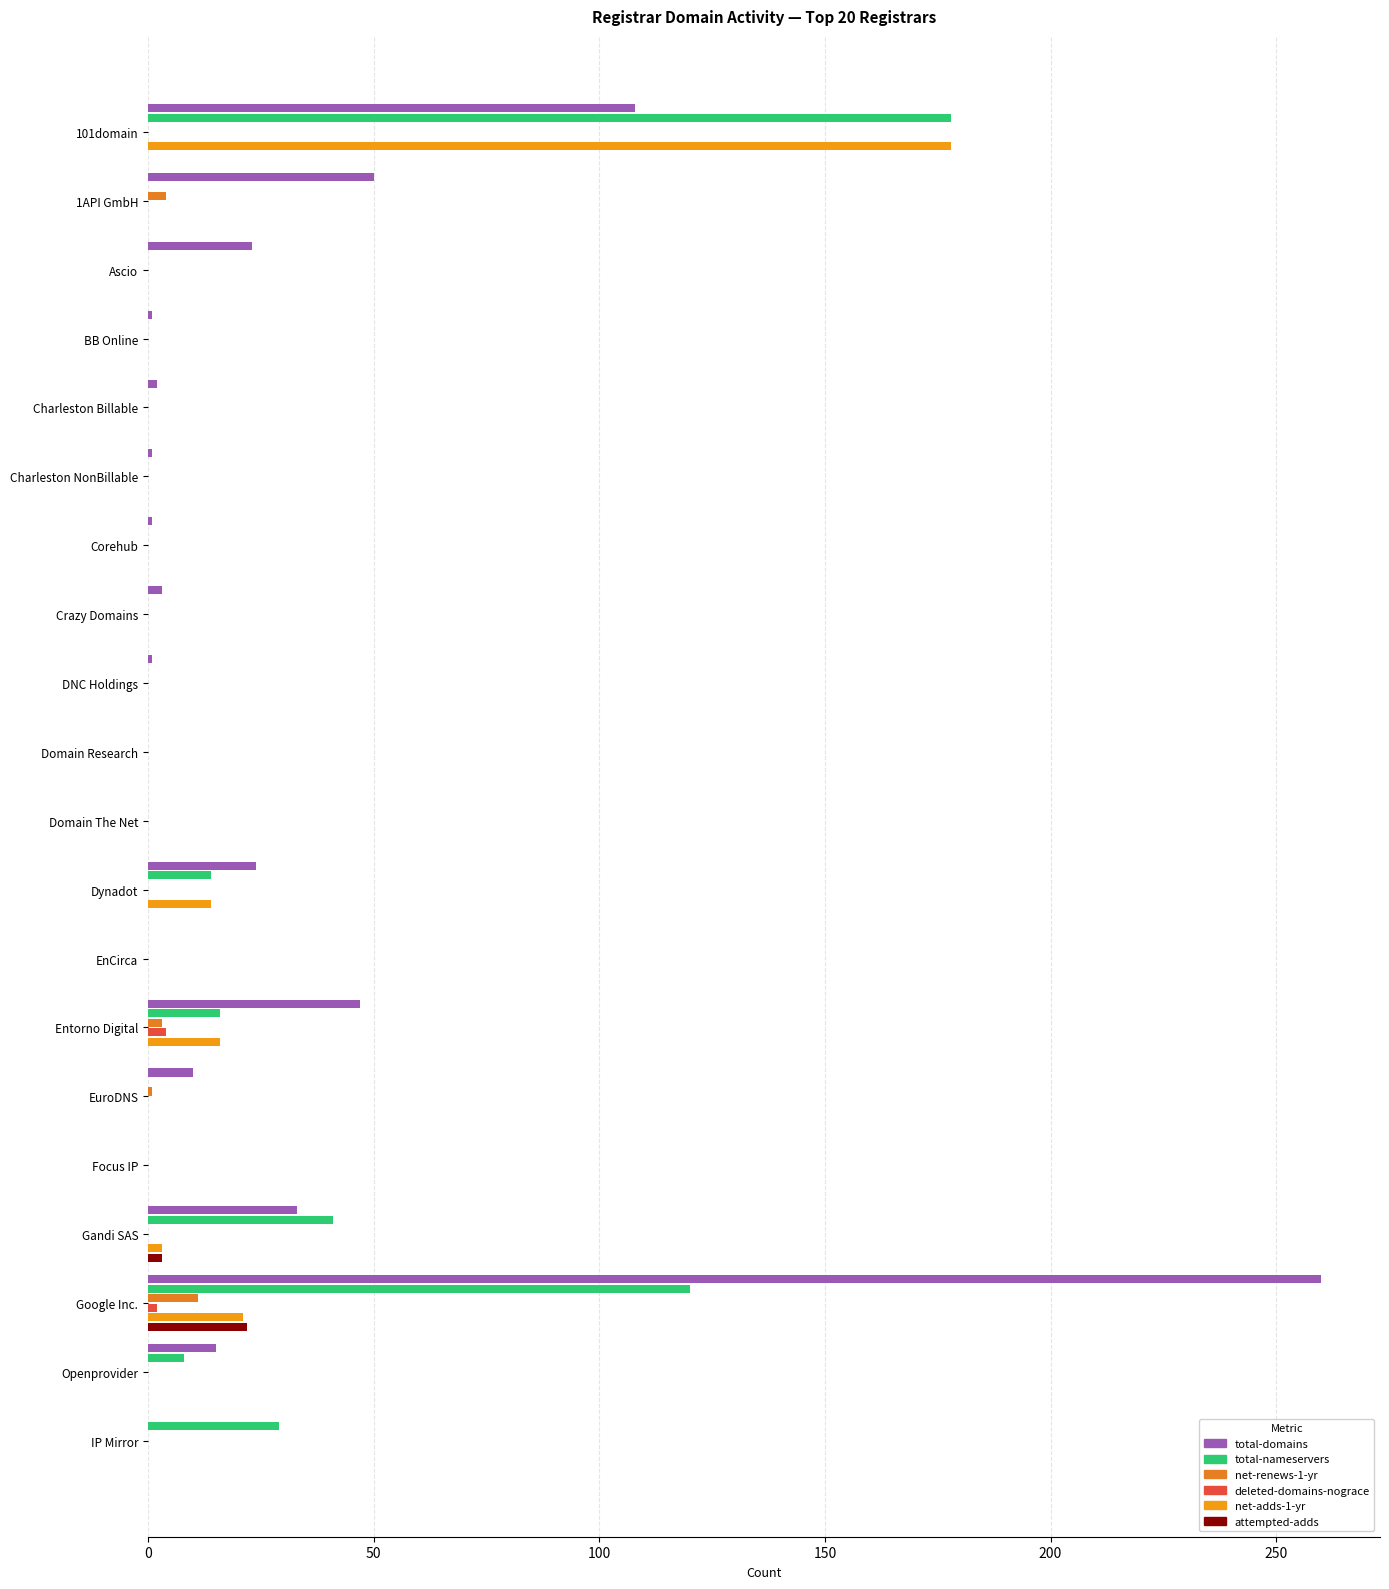

How many categories are shown in the chart?

20